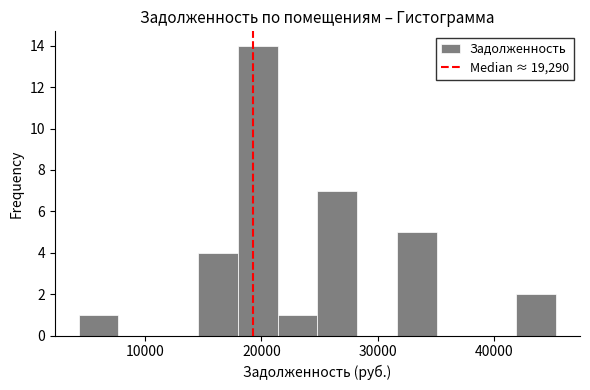

Read against the x-axis, roughly where is the centre of the tallest bar?

20000